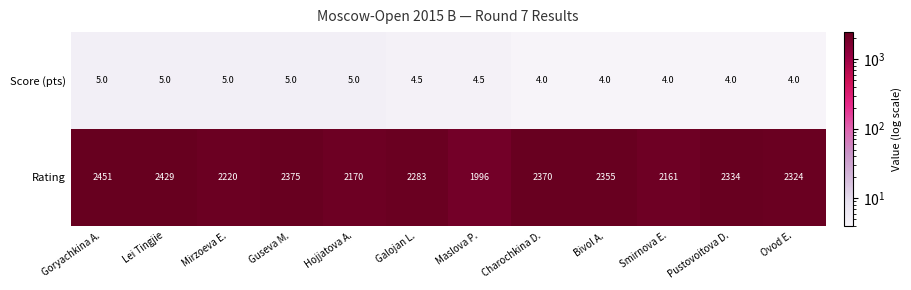

The Score (pts) series shows 4.0 at Pustovoitova D.. True or false?

True